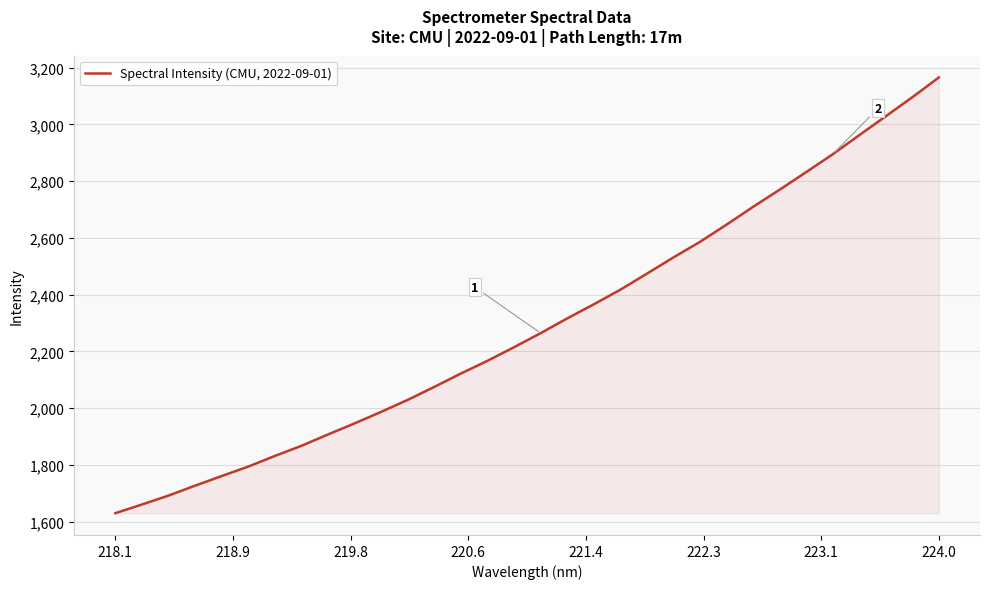

What is the difference between the maximum and minimum values?

1534.9